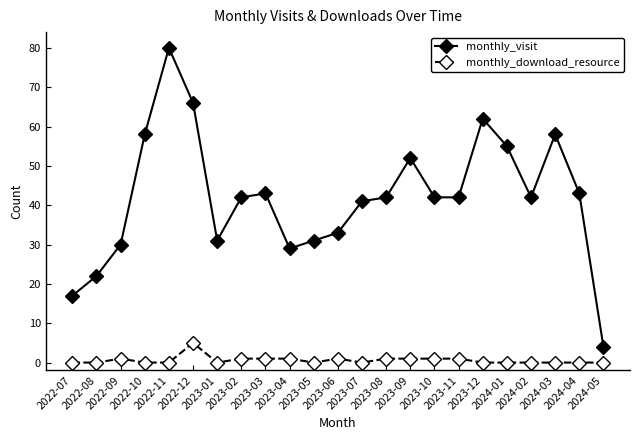

True or false: monthly_visit has a value of 43 at 2023-03.

True